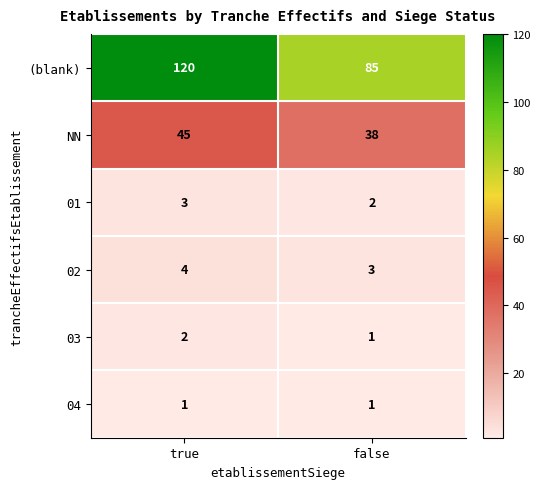

What is the lowest value of the NN series?

38